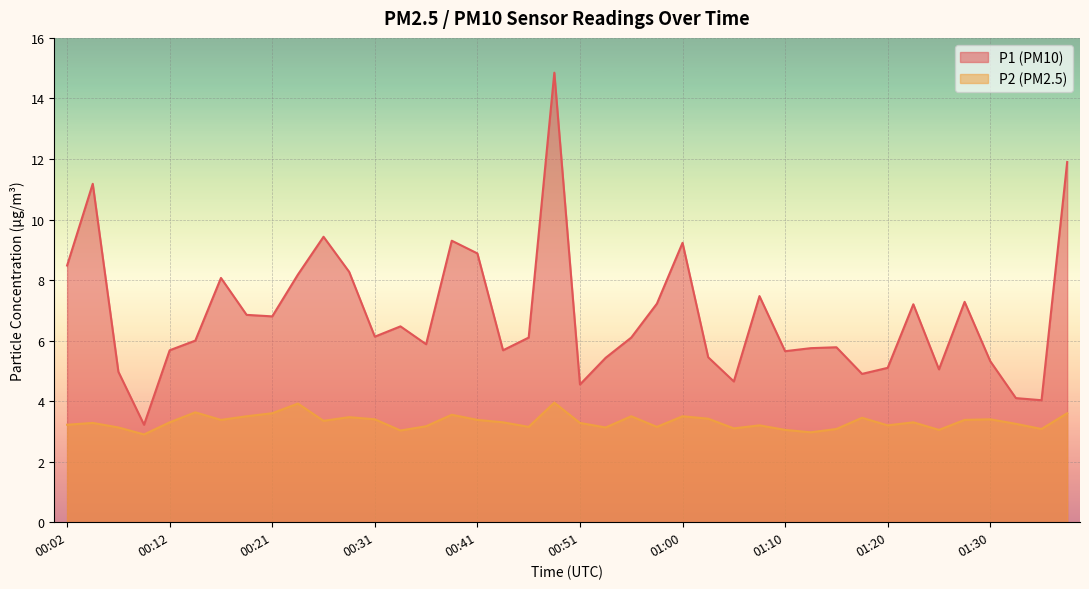

What value does the P1 series have at 01:35?

4.0